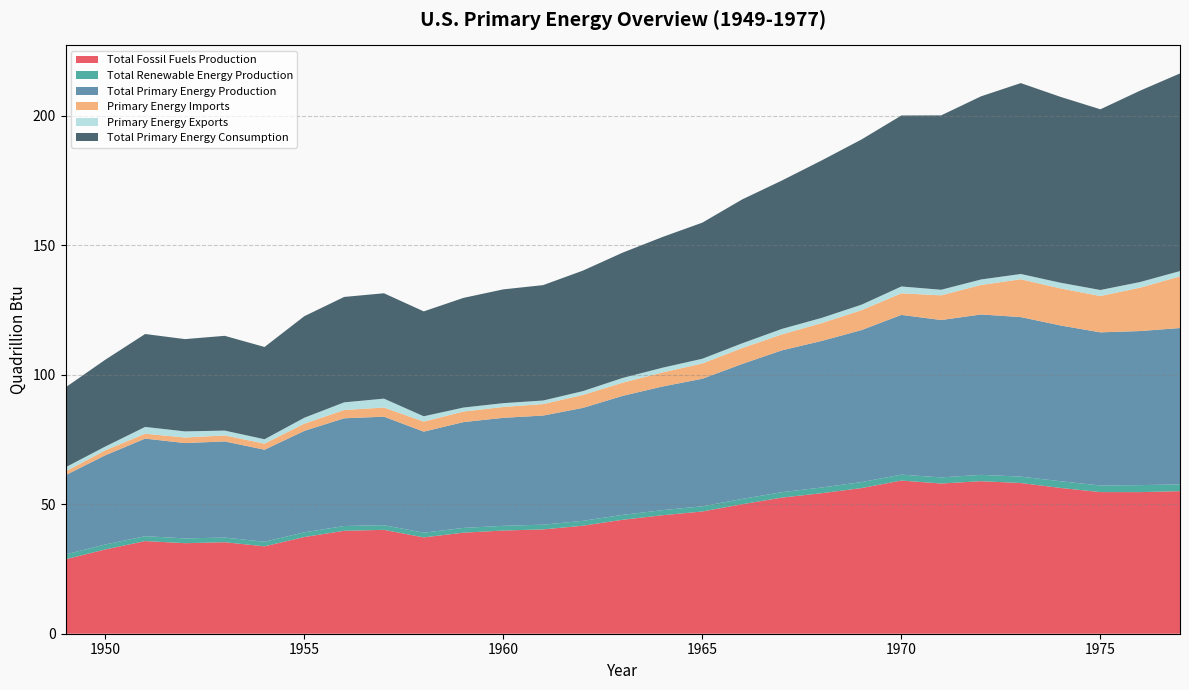

Reading left to right, transcribe all the data shown in this chart.

Total Fossil Fuels Production: 1949=28.7	1950=32.6	1951=35.8	1952=35.0	1953=35.3	1954=33.8	1955=37.3	1956=39.8	1957=40.1	1958=37.2	1959=39.0	1960=39.9	1961=40.3	1962=41.7	1963=44.0	1964=45.8	1965=47.2	1966=50.0	1967=52.6	1968=54.3	1969=56.3	1970=59.2	1971=58.0	1972=58.9	1973=58.2	1974=56.3	1975=54.7	1976=54.7	1977=55.1
Total Renewable Energy Production: 1949=1.9	1950=1.9	1951=1.9	1952=1.8	1953=1.8	1954=1.8	1955=1.8	1956=1.8	1957=1.8	1958=1.8	1959=1.8	1960=1.8	1961=1.8	1962=1.9	1963=1.9	1964=2.0	1965=2.0	1966=2.0	1967=2.1	1968=2.2	1969=2.3	1970=2.3	1971=2.4	1972=2.4	1973=2.5	1974=2.6	1975=2.5	1976=2.7	1977=2.6
Total Primary Energy Production: 1949=30.6	1950=34.5	1951=37.7	1952=36.8	1953=37.1	1954=35.5	1955=39.2	1956=41.6	1957=41.9	1958=39.0	1959=40.9	1960=41.7	1961=42.1	1962=43.6	1963=46.0	1964=47.8	1965=49.3	1966=52.1	1967=54.8	1968=56.6	1969=58.7	1970=61.7	1971=60.8	1972=61.9	1973=61.6	1974=60.2	1975=59.1	1976=59.5	1977=60.4
Primary Energy Imports: 1949=1.4	1950=1.9	1951=1.9	1952=2.1	1953=2.3	1954=2.3	1955=2.8	1956=3.2	1957=3.5	1958=3.9	1959=4.1	1960=4.2	1961=4.4	1962=5.0	1963=5.1	1964=5.4	1965=5.9	1966=6.1	1967=6.2	1968=6.9	1969=7.7	1970=8.3	1971=9.5	1972=11.4	1973=14.6	1974=14.3	1975=14.0	1976=16.8	1977=19.9
Primary Energy Exports: 1949=1.6	1950=1.5	1951=2.6	1952=2.4	1953=1.9	1954=1.7	1955=2.3	1956=2.9	1957=3.4	1958=2.0	1959=1.5	1960=1.5	1961=1.4	1962=1.5	1963=1.8	1964=1.8	1965=1.8	1966=1.8	1967=2.1	1968=2.0	1969=2.1	1970=2.6	1971=2.2	1972=2.1	1973=2.0	1974=2.2	1975=2.3	1976=2.2	1977=2.1
Total Primary Energy Consumption: 1949=30.9	1950=33.5	1951=35.9	1952=35.6	1953=36.6	1954=35.6	1955=39.2	1956=40.7	1957=40.7	1958=40.5	1959=42.4	1960=43.9	1961=44.6	1962=46.5	1963=48.4	1964=50.5	1965=52.6	1966=55.6	1967=57.3	1968=60.8	1969=63.8	1970=66.0	1971=67.4	1972=70.7	1973=73.7	1974=71.8	1975=69.8	1976=73.9	1977=76.3